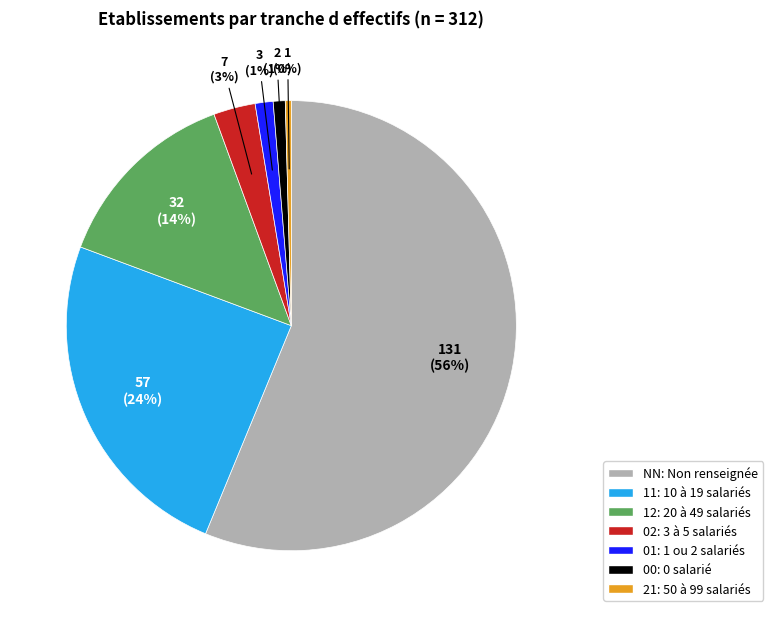

To the nearest percent, what is the average slice percentage?

14%